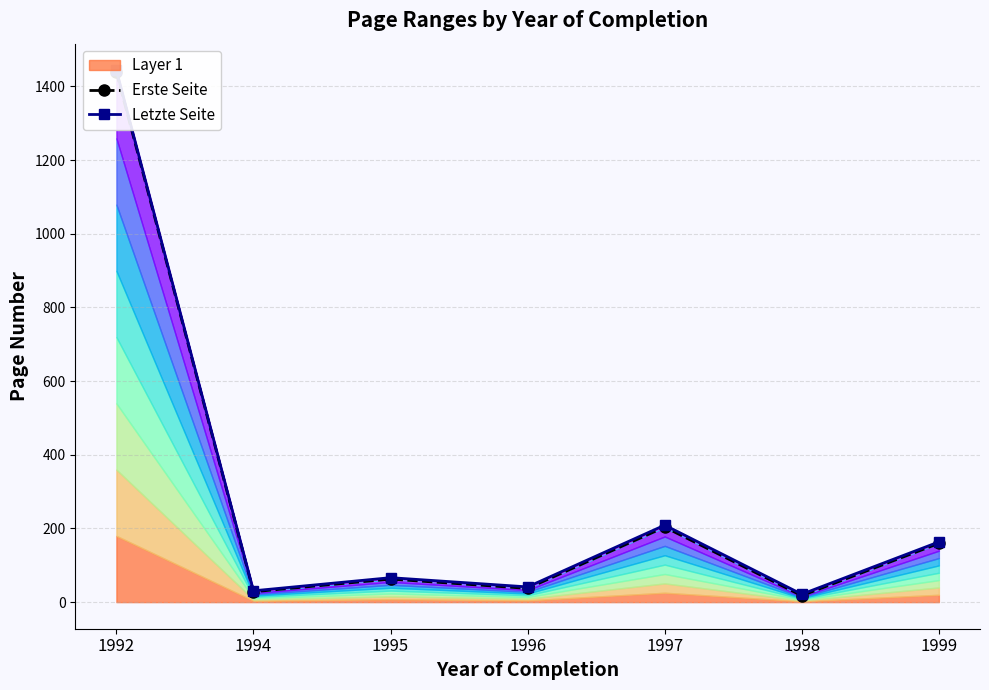

True or false: Erste Seite has more than 1 interior local peaks.

True